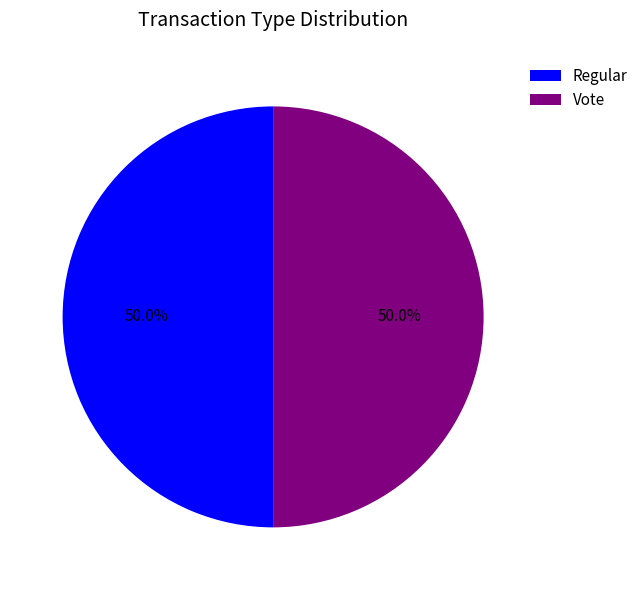

Combined, do Regular and Vote account for over 50%?

Yes